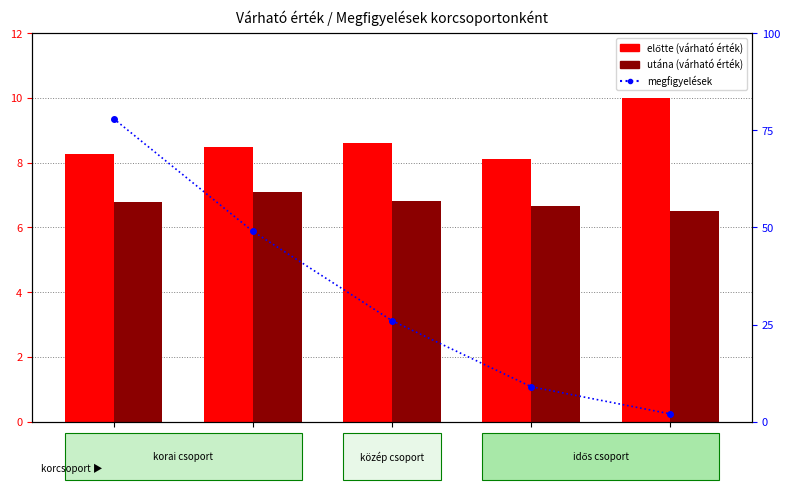

What is the value of the megfigyelések bar at the 5th from the left?

2.0